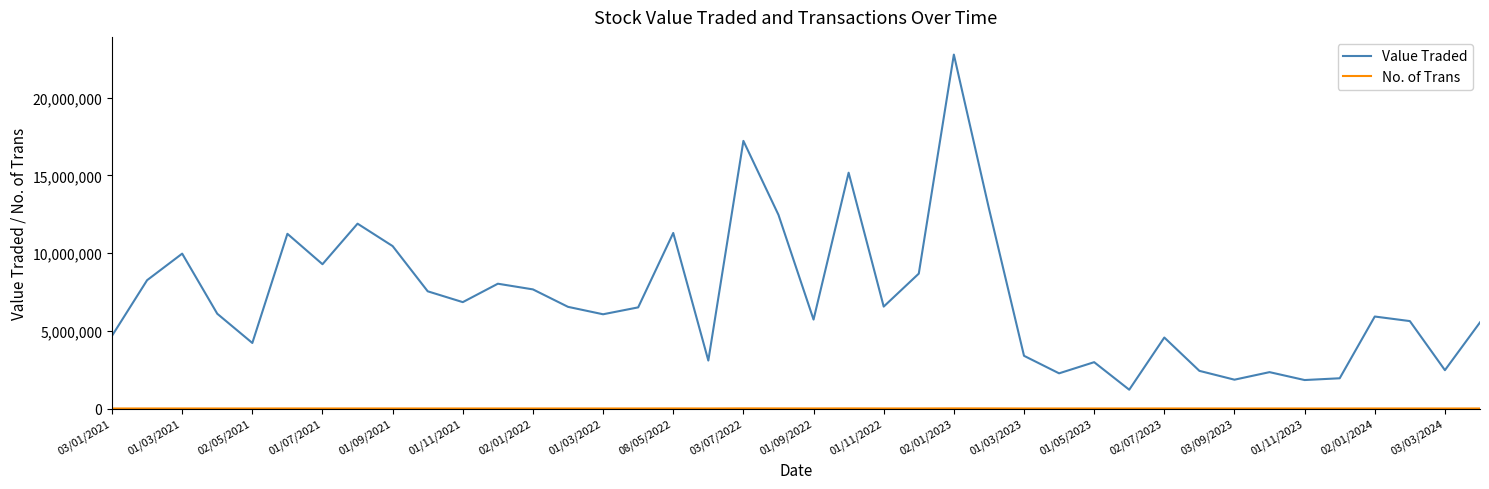

What is the sum of all Value Traded values?

285583397